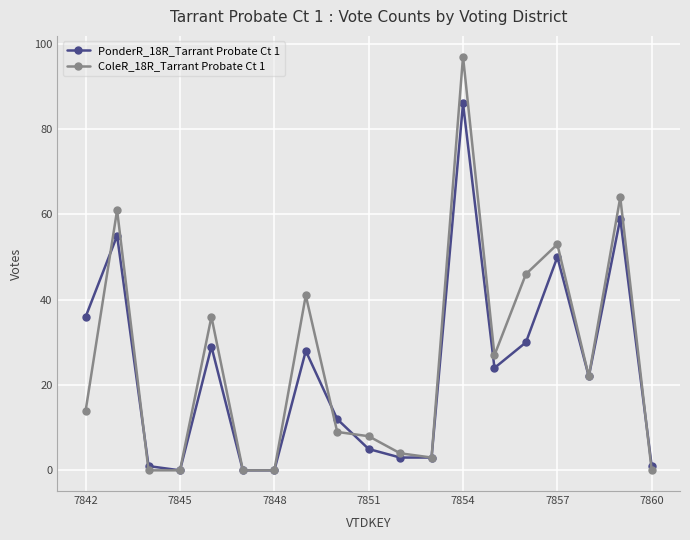

List the series in order of their peak value, lowest first.

PonderR_18R_Tarrant Probate Ct 1, ColeR_18R_Tarrant Probate Ct 1